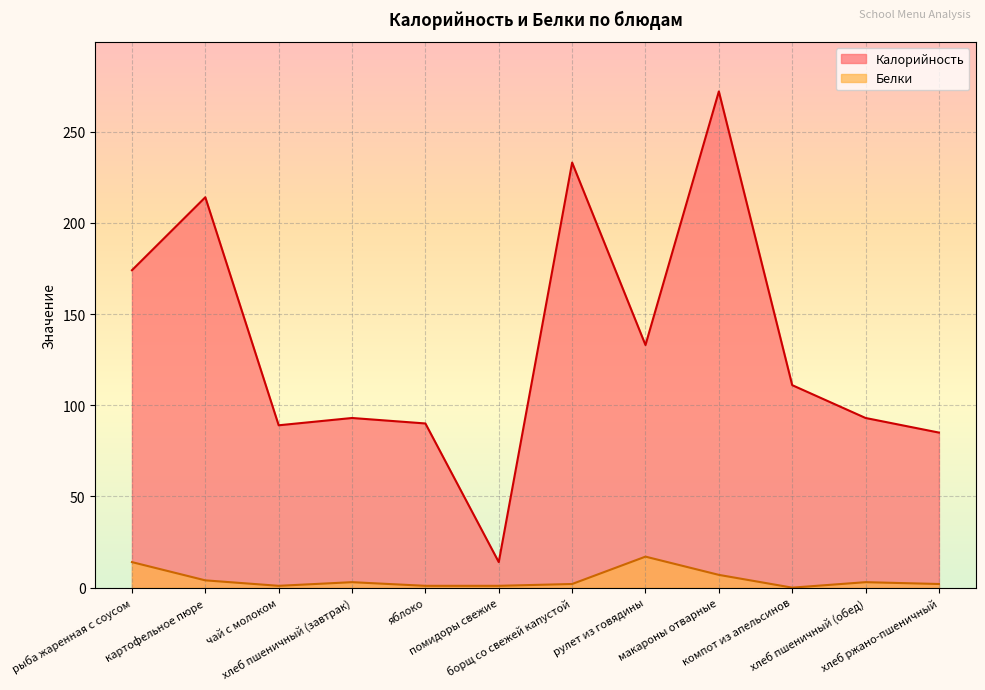

In Калорийность, how many points are higher than both neighbors (excluding endpoints)?

4